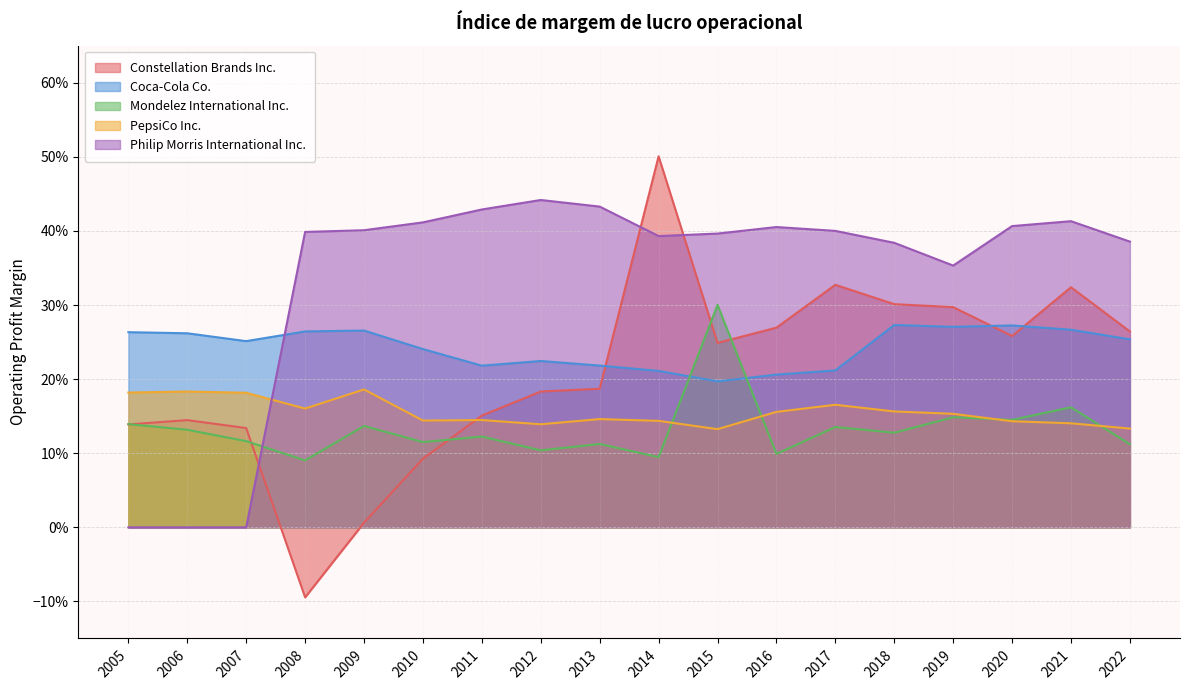

At which category does Constellation Brands Inc. reach its first local valley?

2008